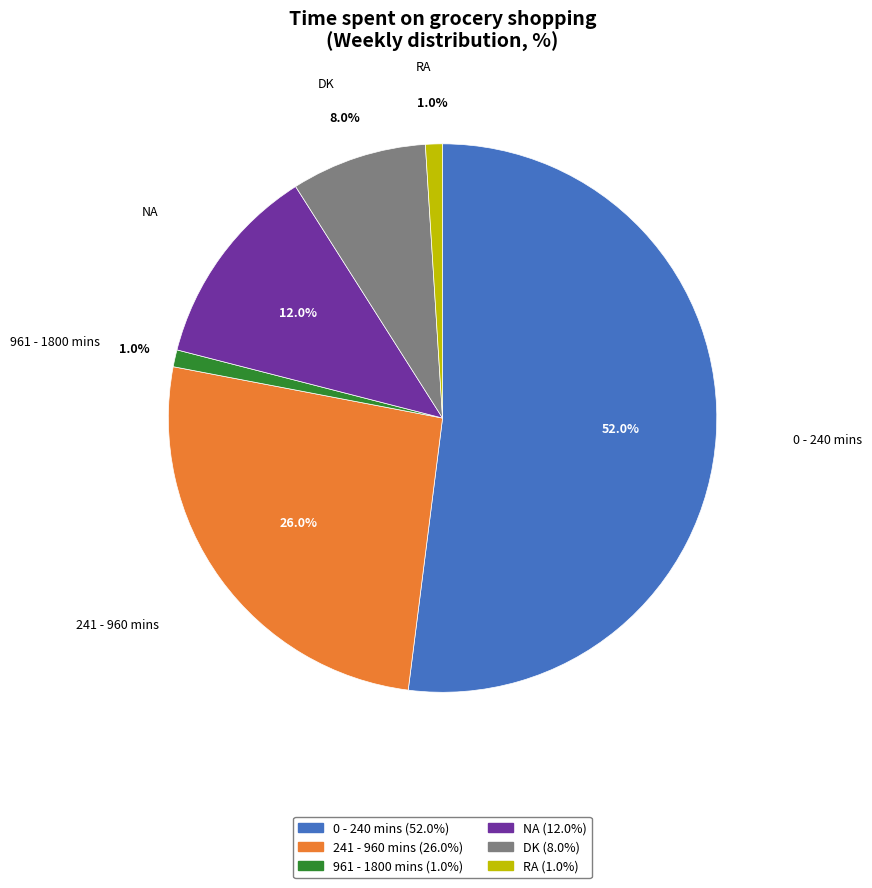

Does 0 - 240 mins represent more than half of the total?

Yes